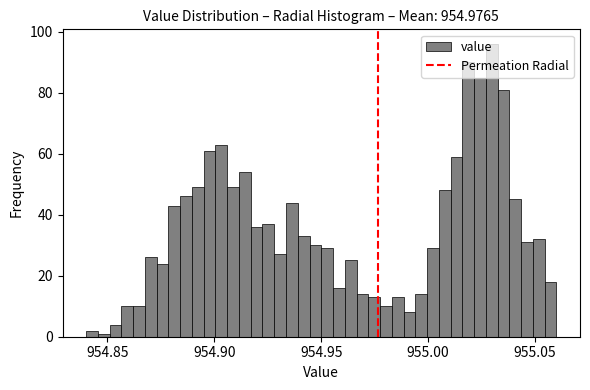

Read against the x-axis, roughly where is the centre of the tallest bar?

955.030